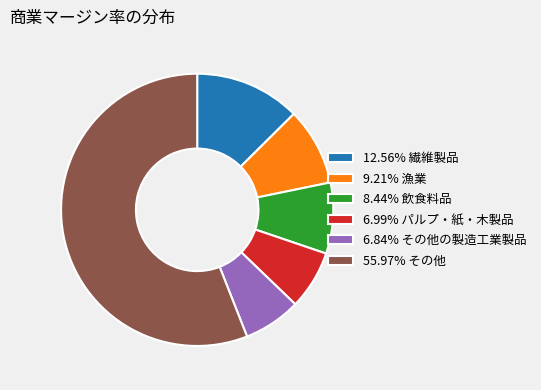

Does any single category account for the majority?

Yes